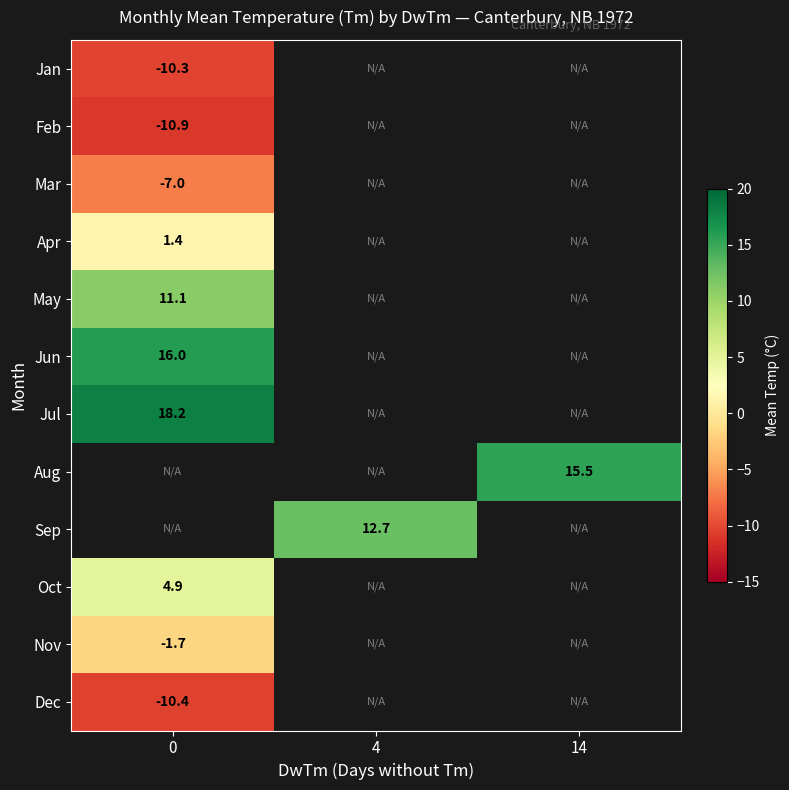

What is the minimum value shown in the chart?

-10.9